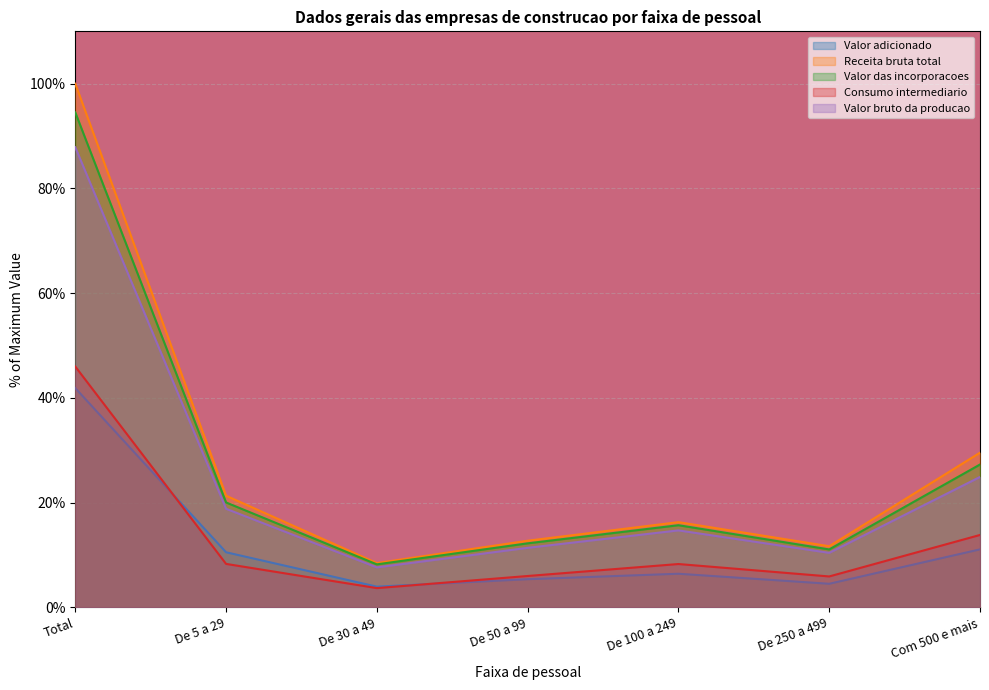

Between De 50 a 99 and De 30 a 49, which is larger?

De 50 a 99